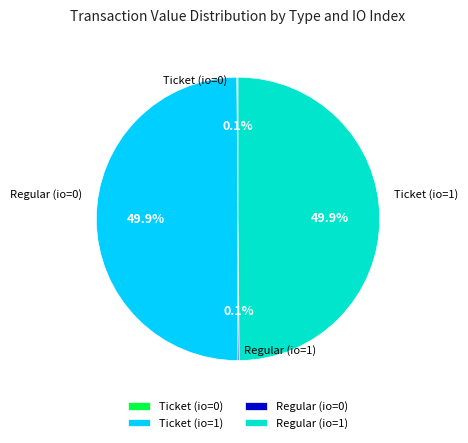

Which slice is the smallest?

Ticket (io=0)